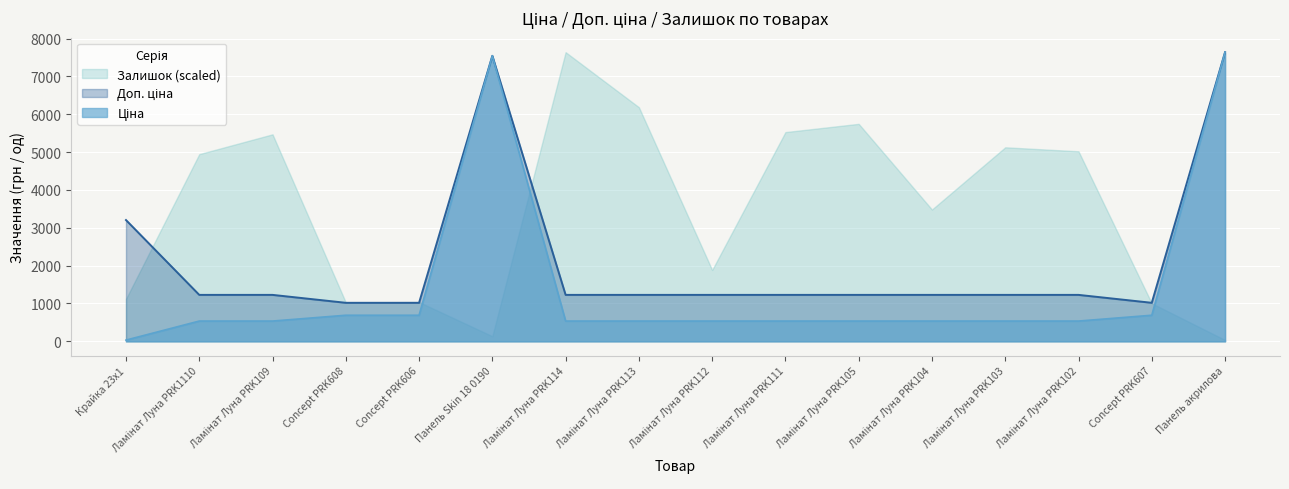

Which series has the largest total across all categories?

Залишок (scaled)